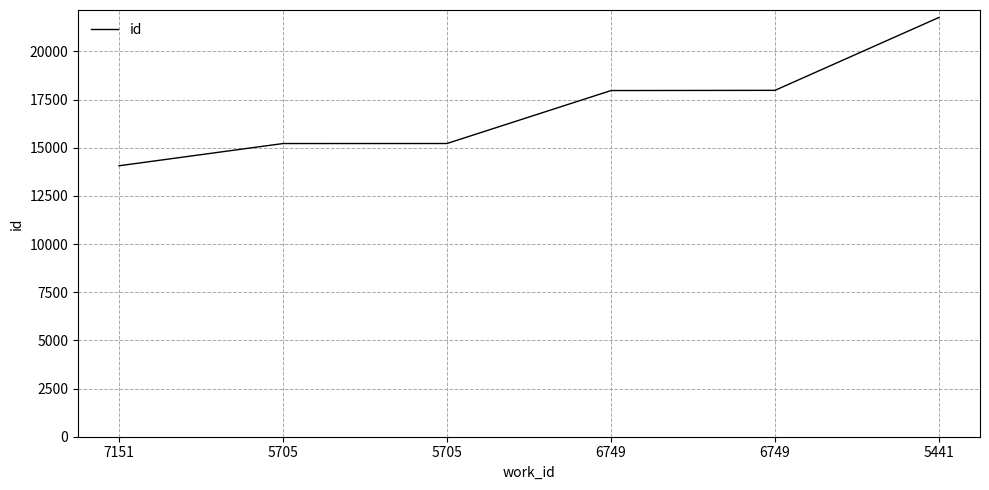

The value at 6749 is 17967. True or false?

True